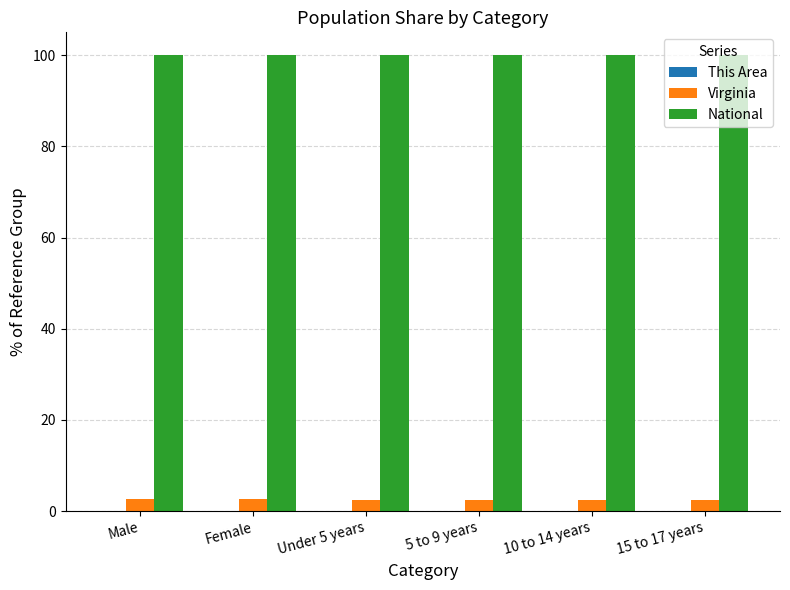

What is the total value across all series at Under 5 years?

102.5